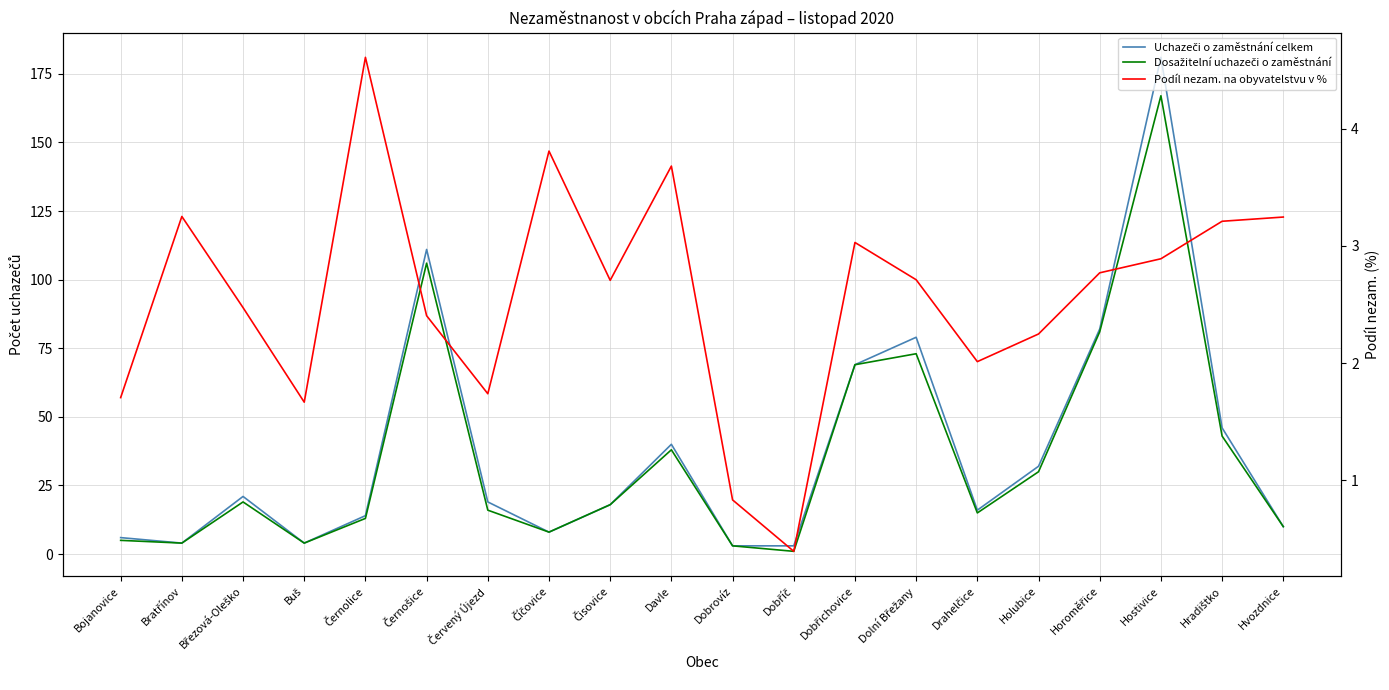

Does the chart display data point markers on the line(s)?

No